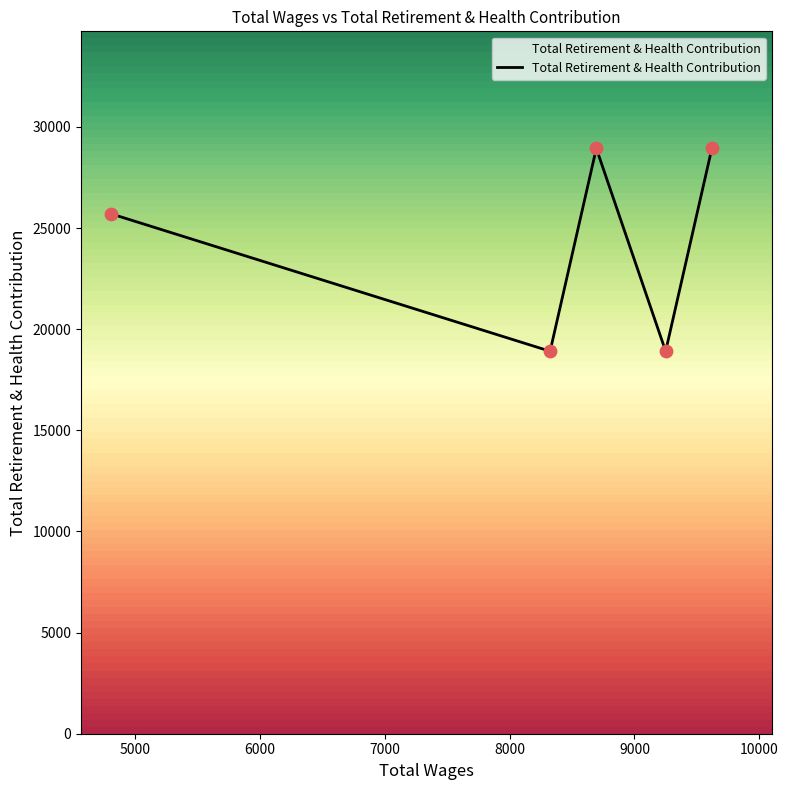

What is the minimum value for Total Retirement & Health Contribution?

18909